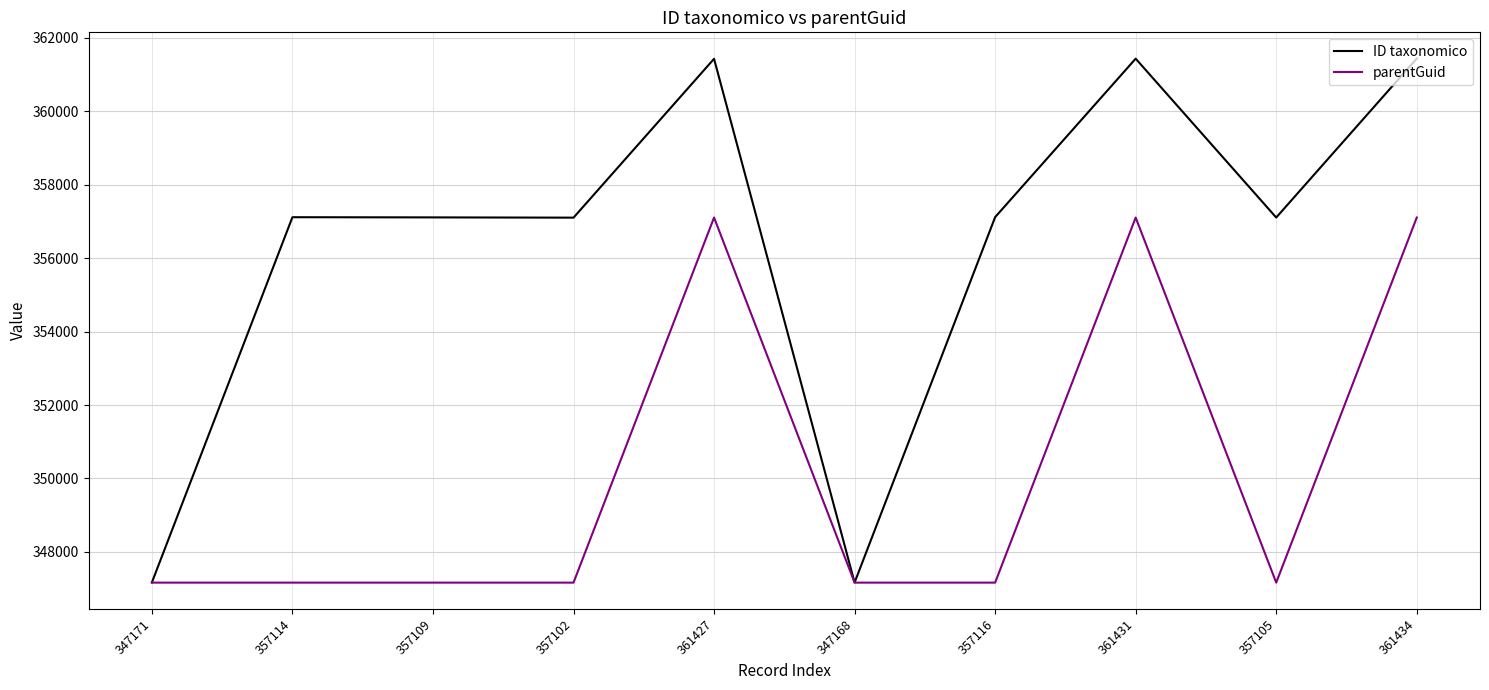

How many lines are shown in the chart?

2